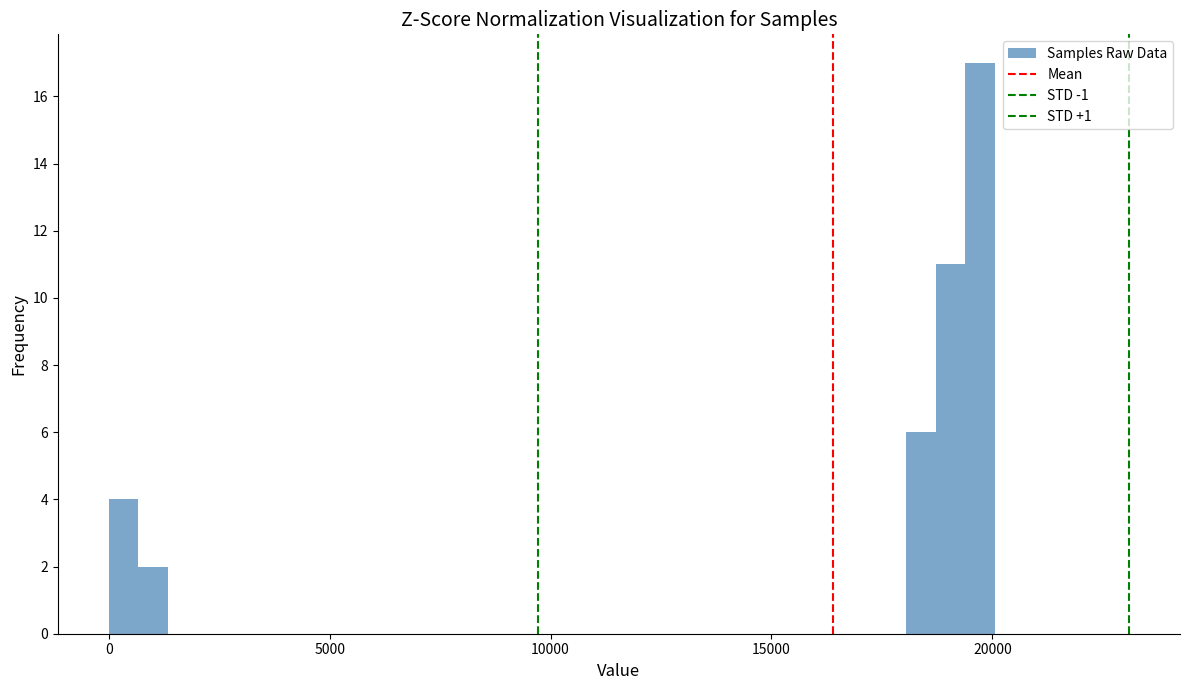

Read against the x-axis, roughly where is the centre of the tallest bar?

19500